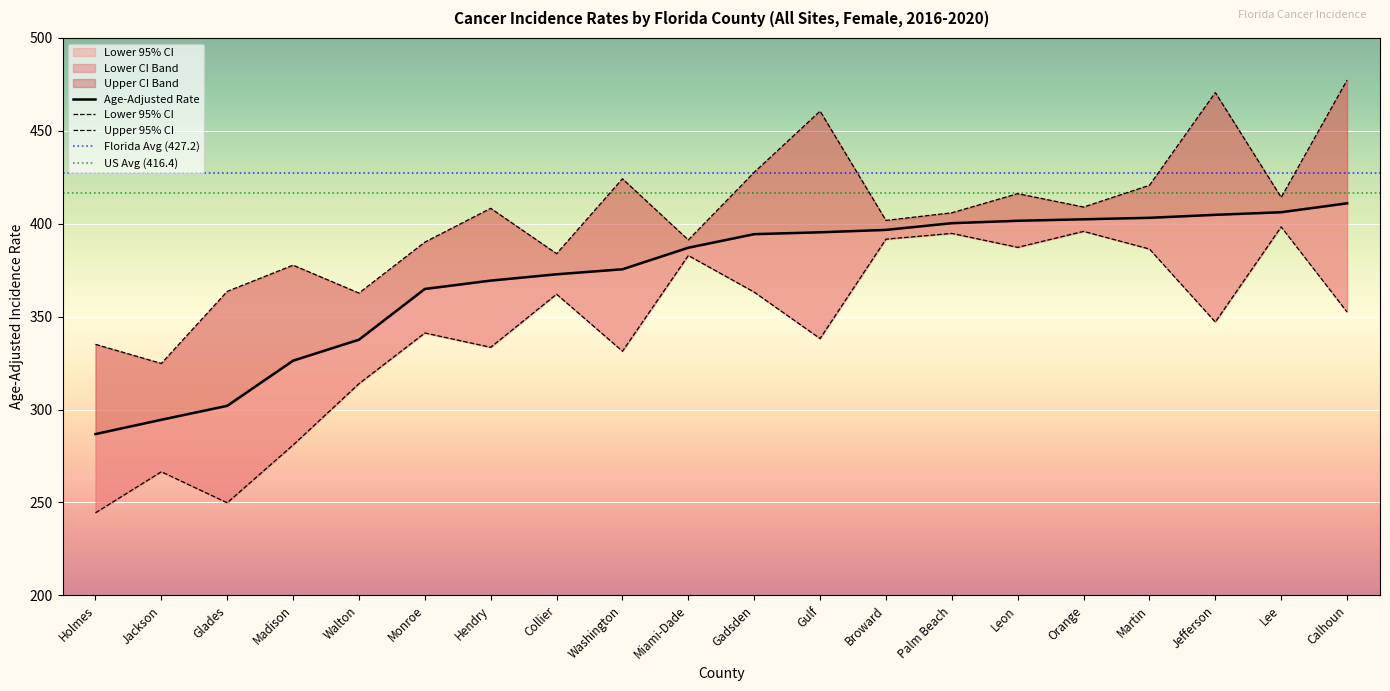

True or false: Lower 95% CI and Upper 95% CI cross at least once.

False